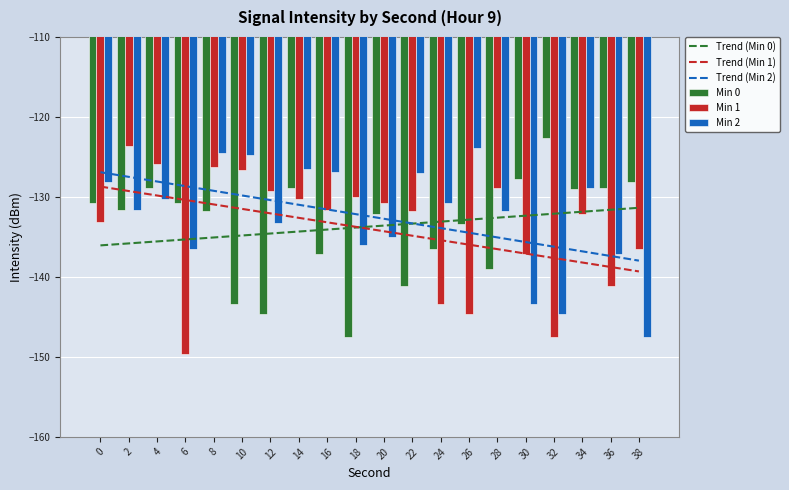

What is the sum of the Min 2 values at 34 and 24?

-259.8